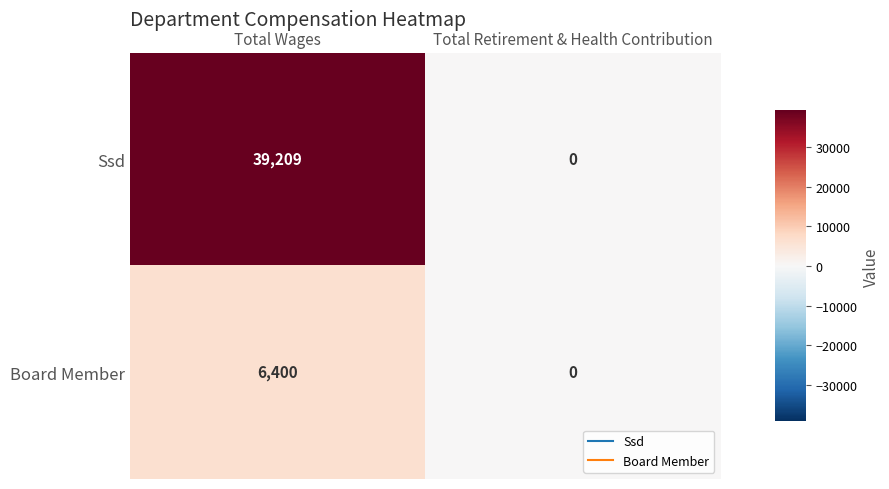

At how many categories does at least one series exceed 38785?

1